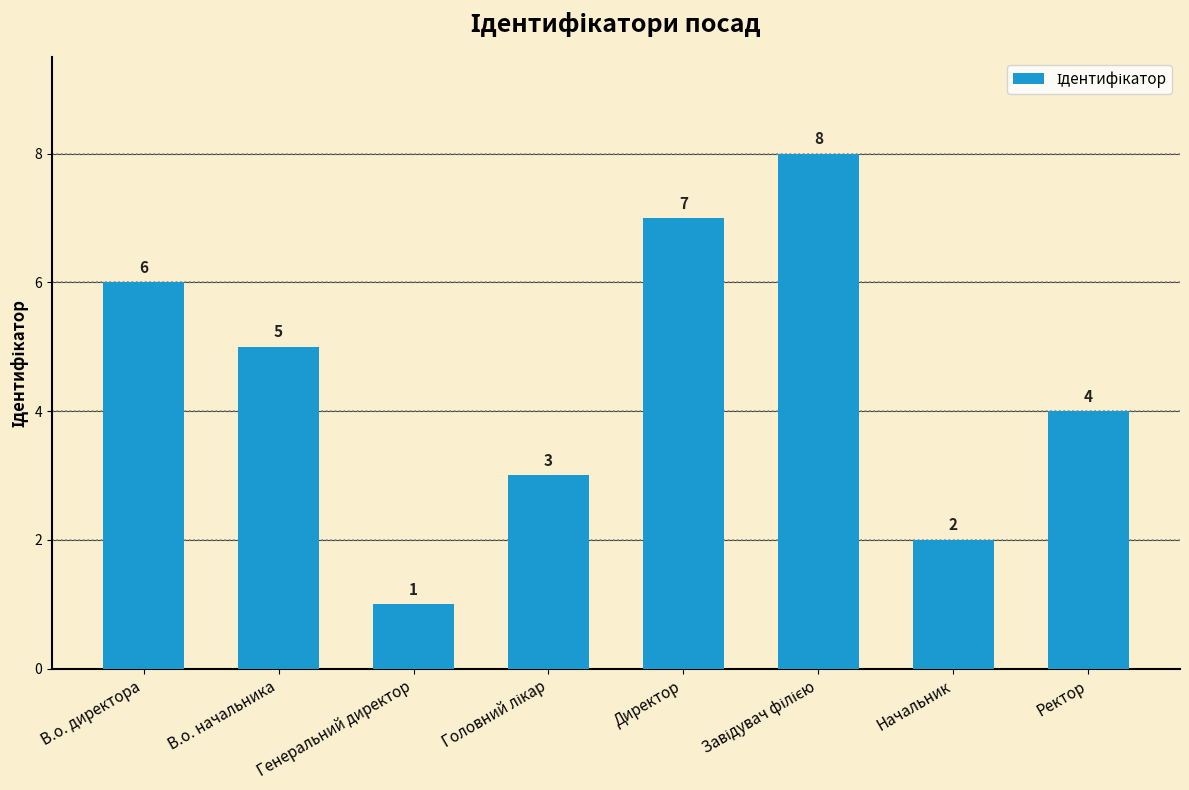

At which category does the chart reach its minimum across all series?

Генеральний директор